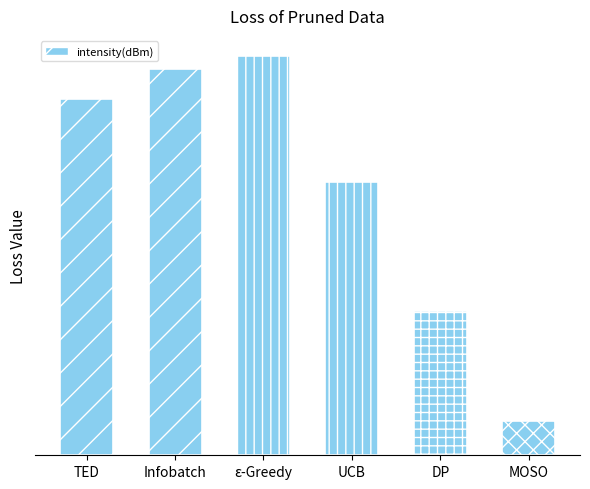

True or false: the data shows 0.1 at MOSO.

False